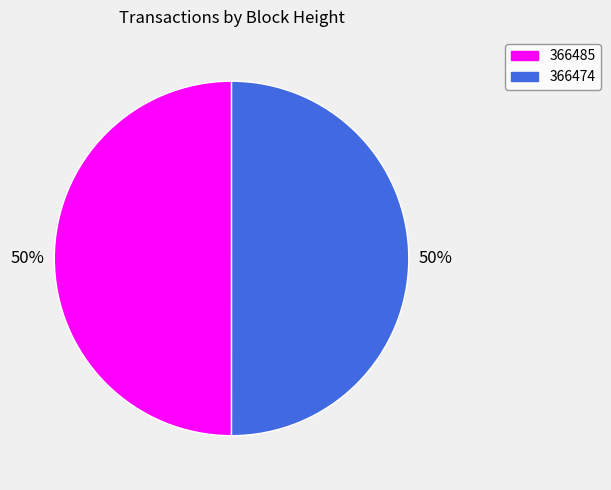

Combined, do 366474 and 366485 account for over 50%?

Yes